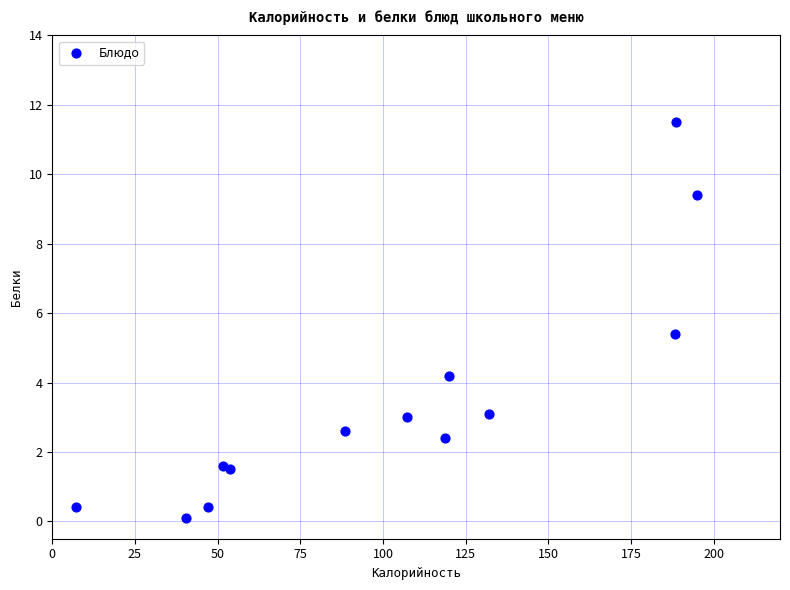

What Y value in the scatter plot is closest to 5?

5.4